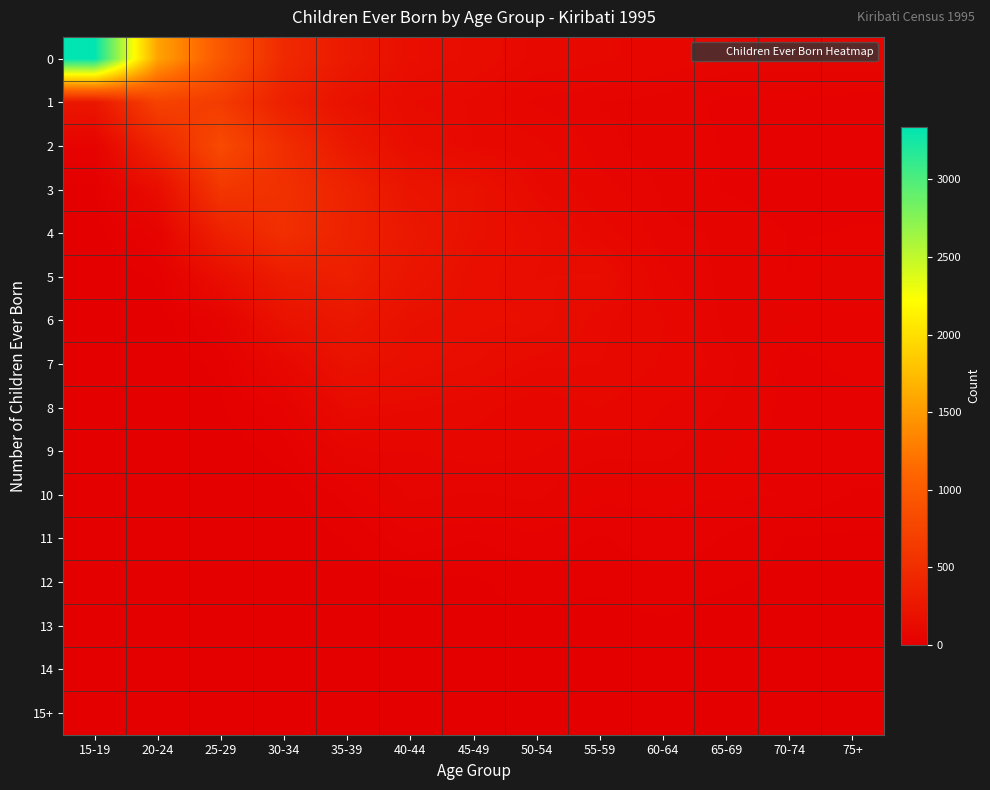

What is the spread (max minus min) of values at 20-24?

1563